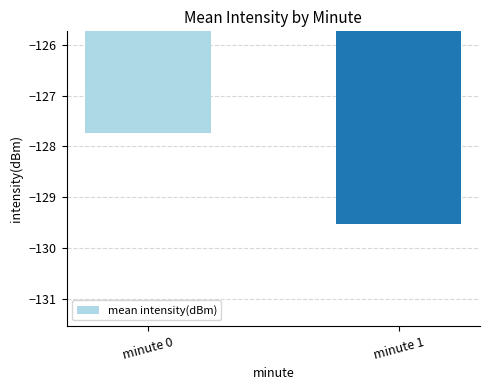

Does the chart contain stacked bars?

No